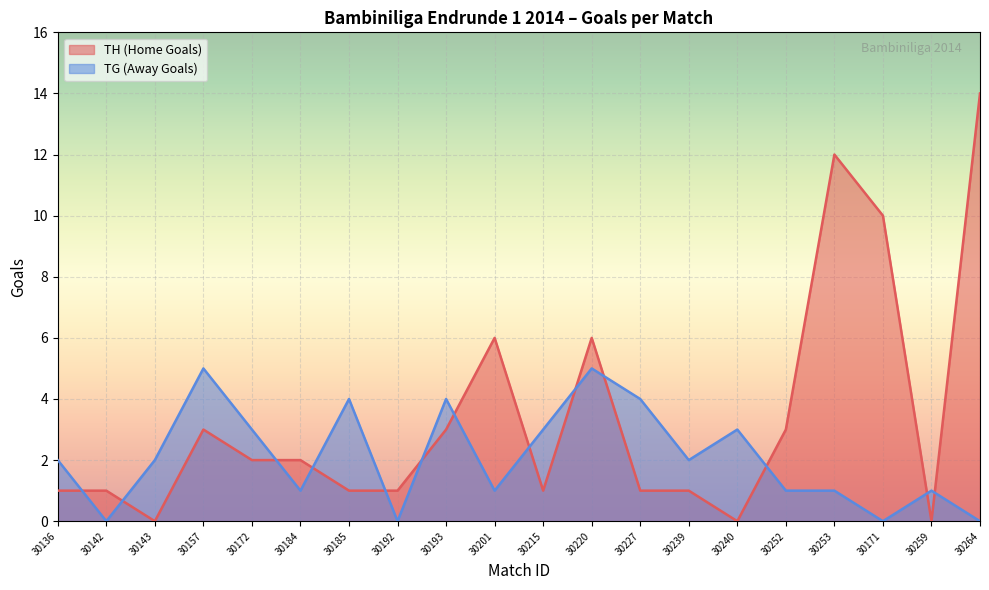

True or false: TG (Away Goals) has a value of 3 at 30220.

False